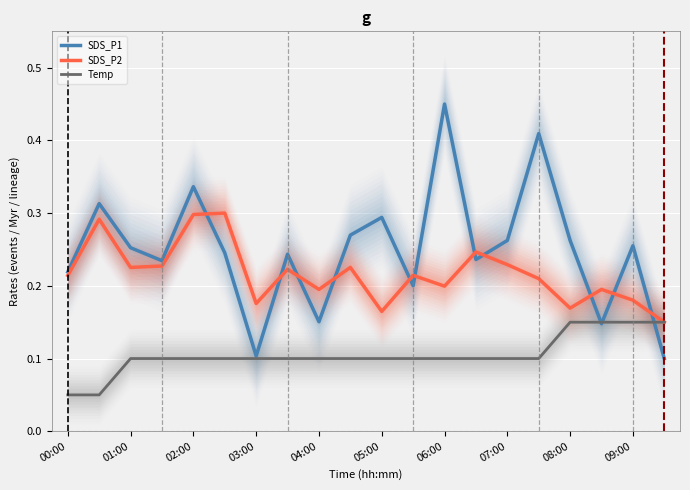

How many data points does each series have?

20